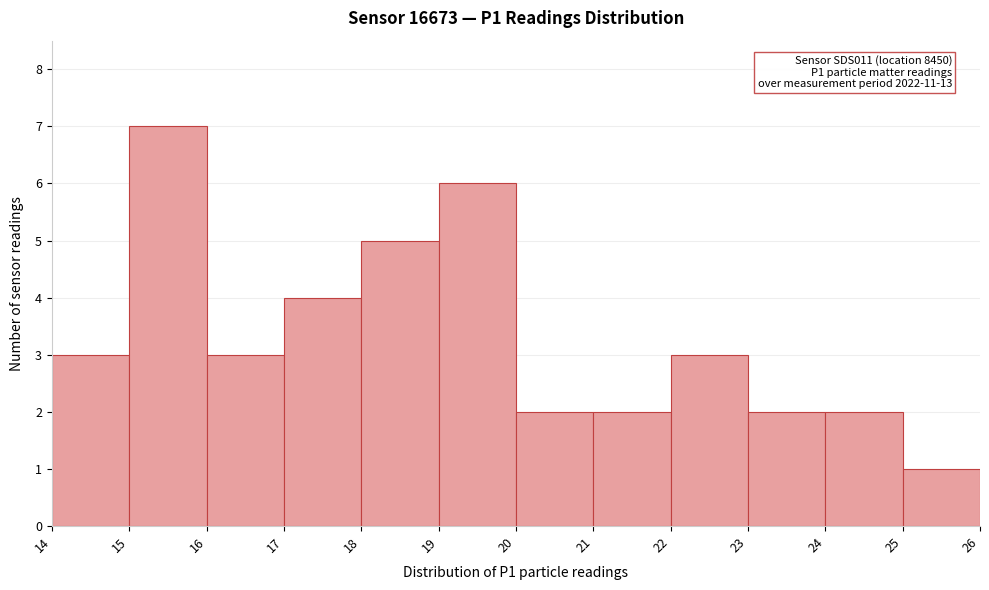

Which range on the x-axis has the tallest bar?

15 to 16